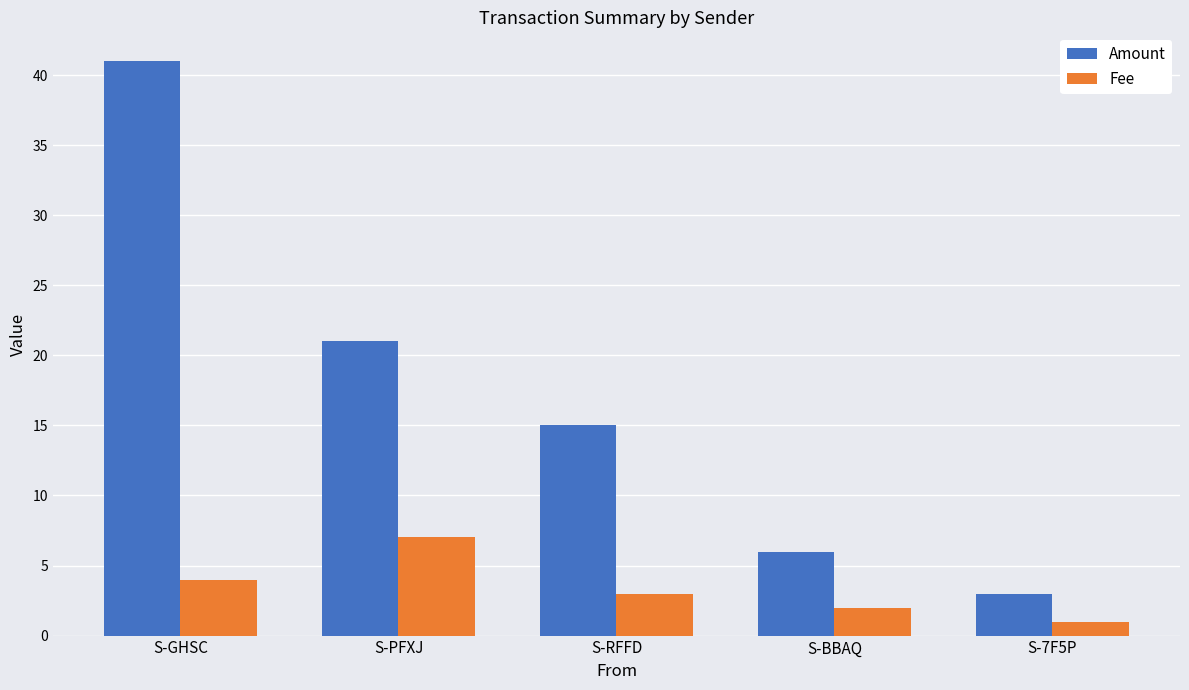

At which label is Amount closest to 22?

S-PFXJ